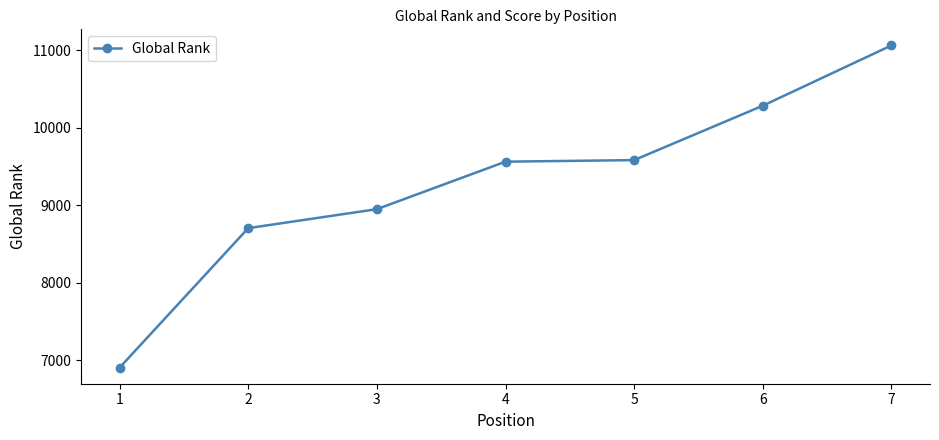

What is the sum of the values at 5 and 2?

18286